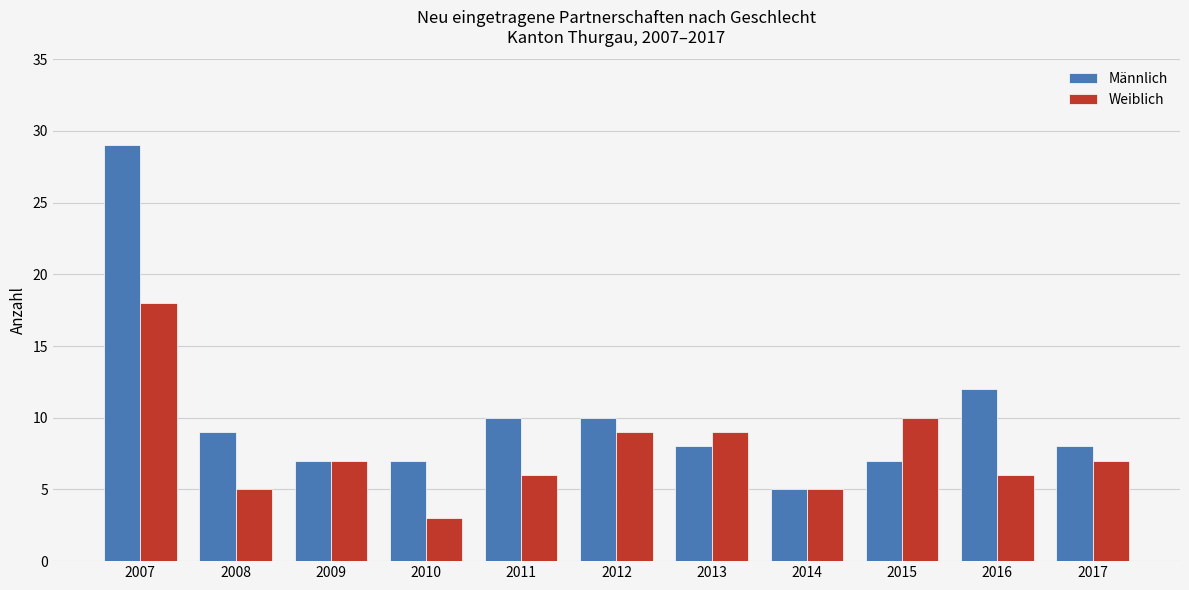

At which label does Weiblich first exceed 7?

2007